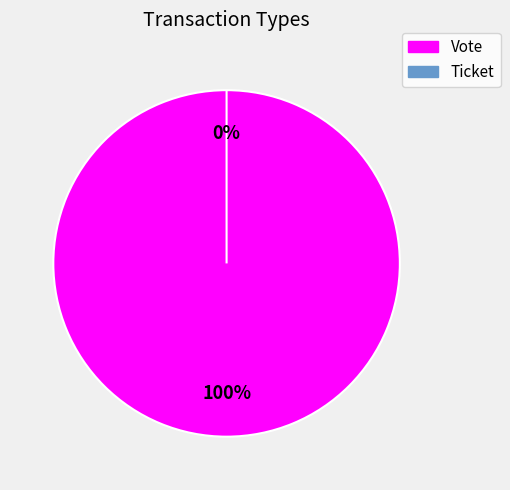

Is there a majority slice in this chart?

Yes